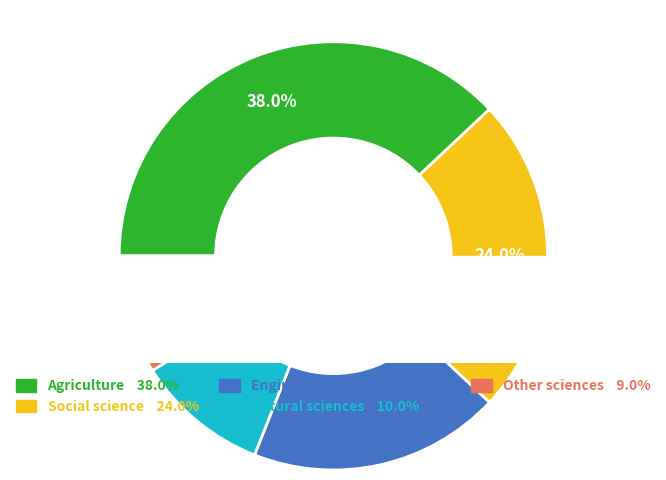

True or false: 28 accounts for 10% of the total.

True